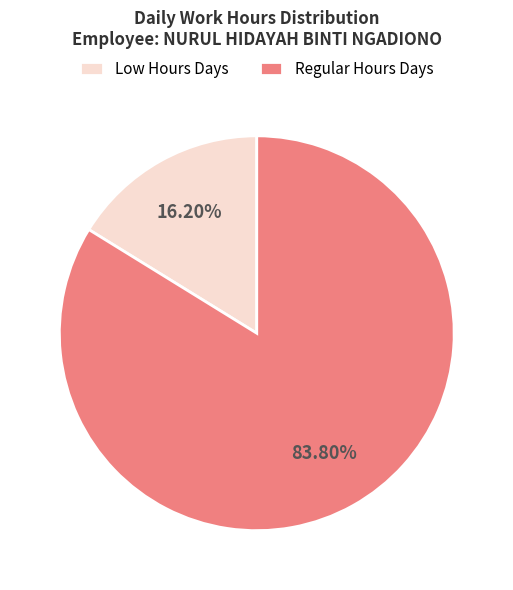

Approximately how many times larger is the value at Regular Hours Days compared to Low Hours Days?

5.2